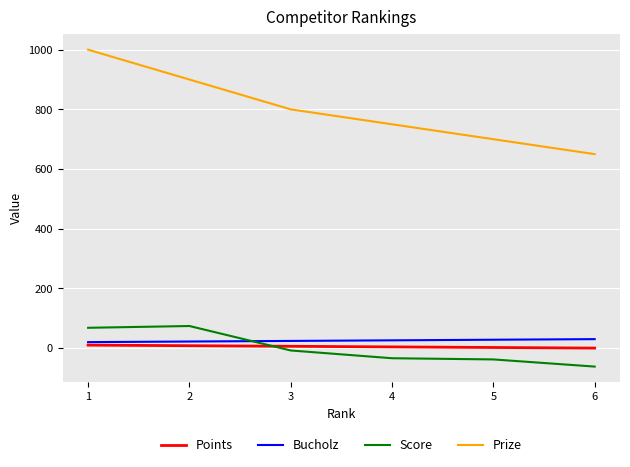

What is the average value of the Bucholz series?

25